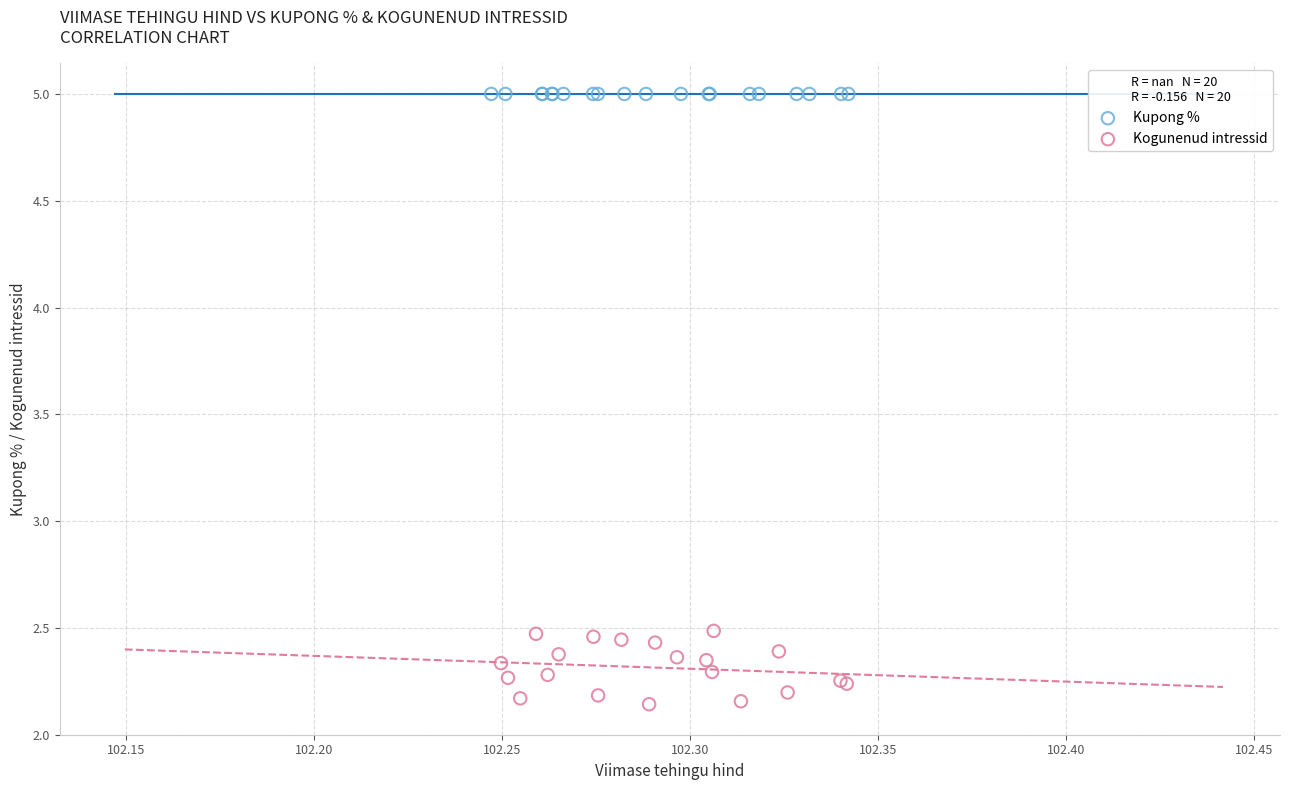

Which series reaches the maximum Y coordinate?

Kupong %